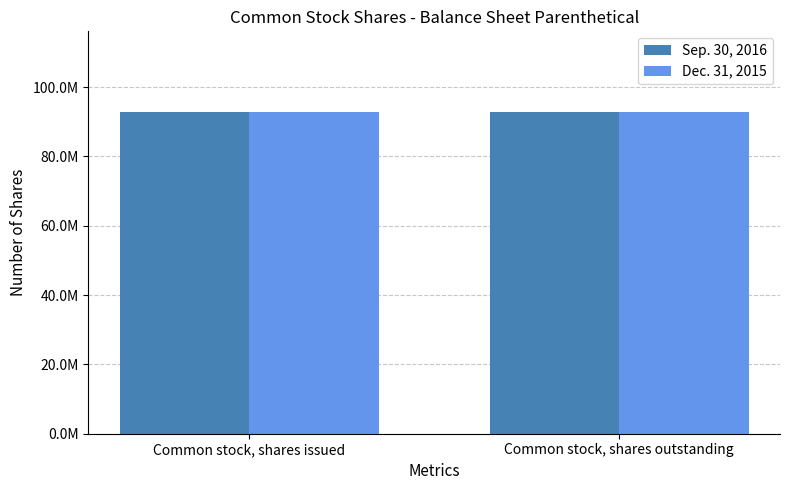

What is the lowest value of the Dec. 31, 2015 series?

92748753